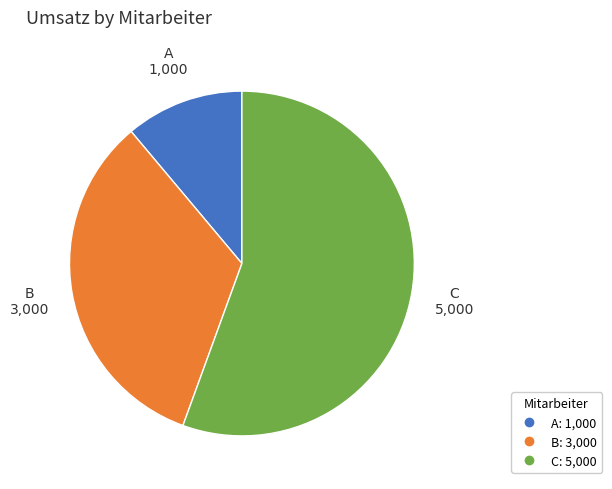

Do C and B together represent more than half of the pie?

Yes